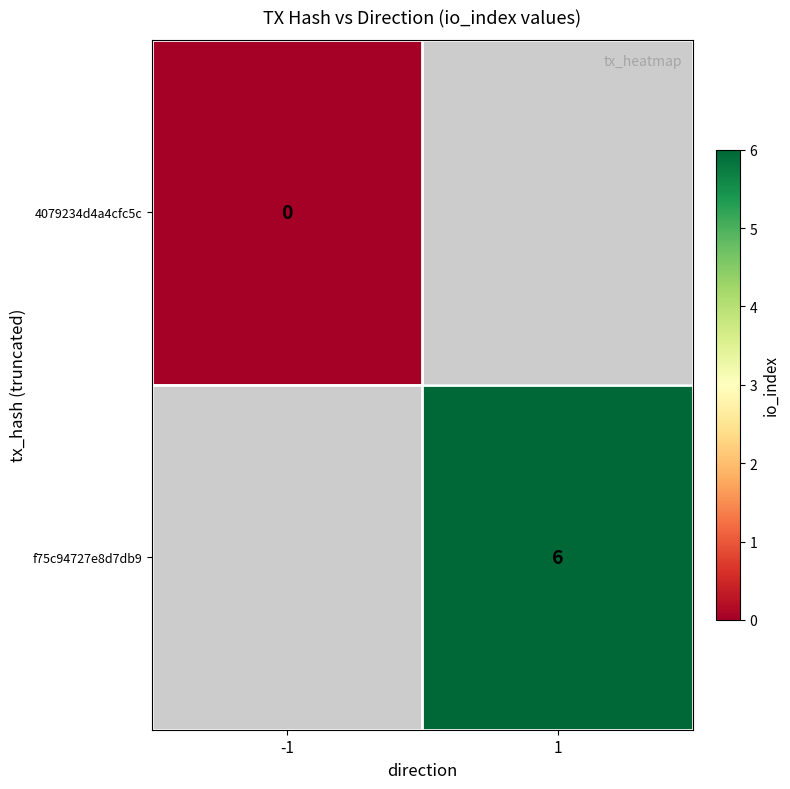

What is the greatest value displayed?

6.0